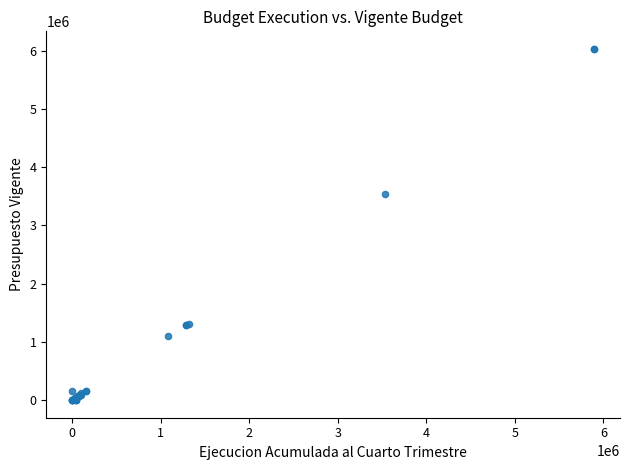

What Y value in the scatter plot is closest to 3014115?

3542400